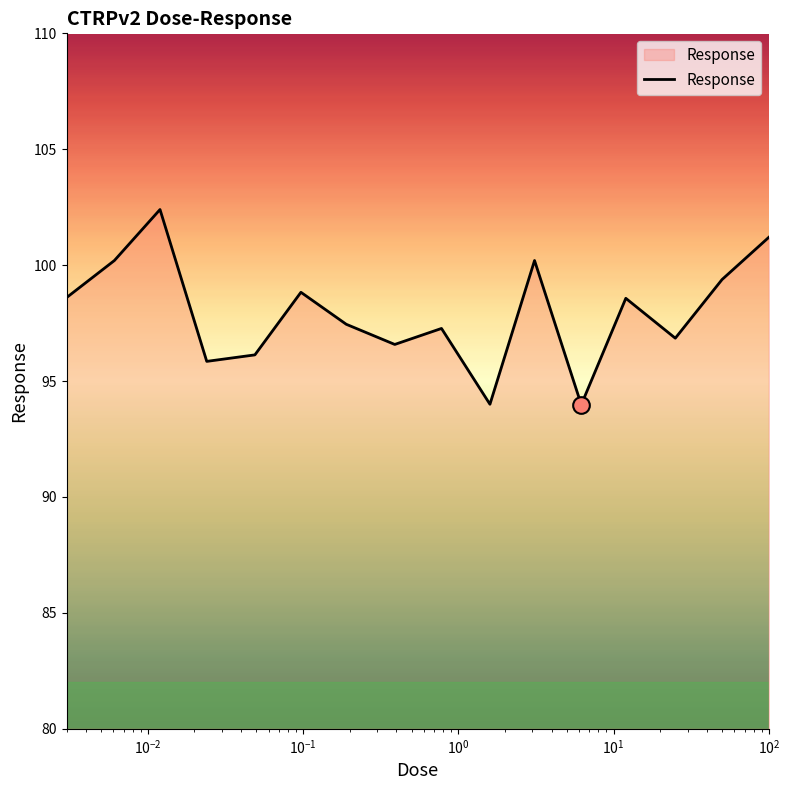

What is the minimum value shown in the chart?

94.0